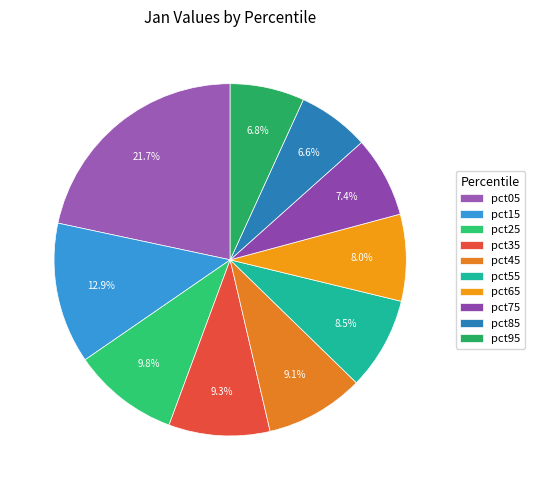

The pct65 slice represents 2% of the pie. True or false?

False